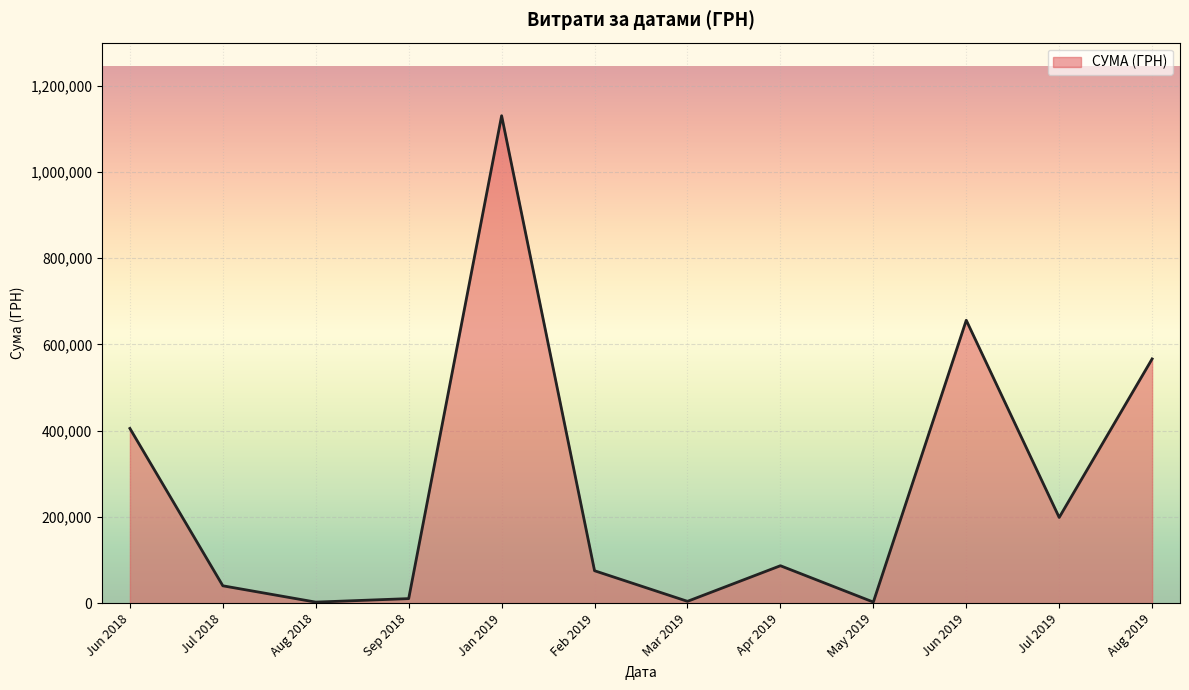

What is the difference between the maximum and minimum values?

1127762.6